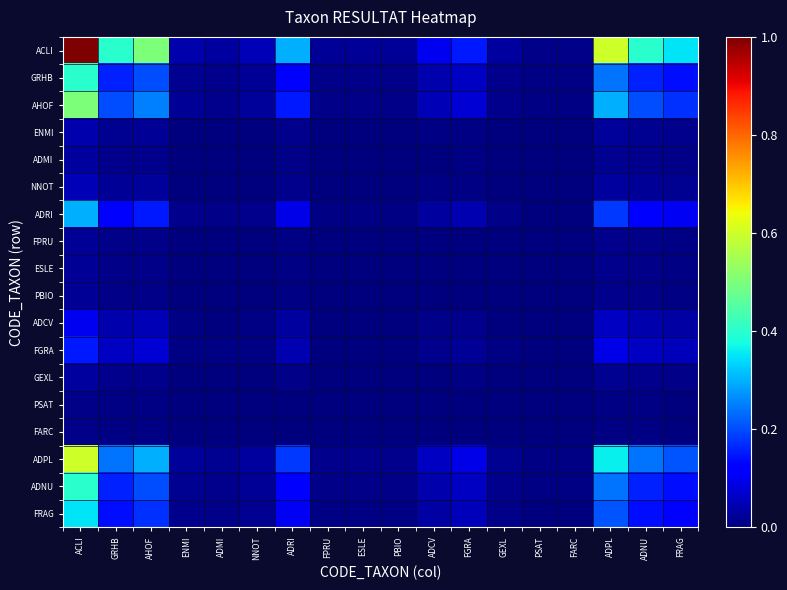

Reading left to right, list all the values displayed in this chart.

ACLI: ACLI=1.0	GRHB=0.4	AHOF=0.5	ENMI=0.0	ADMI=0.0	NNOT=0.1	ADRI=0.3	FPRU=0.0	ESLE=0.0	PBIO=0.0	ADCV=0.1	FGRA=0.1	GEXL=0.0	PSAT=0.0	FARC=0.0	ADPL=0.6	ADNU=0.4	FRAG=0.3
GRHB: ACLI=0.4	GRHB=0.2	AHOF=0.2	ENMI=0.0	ADMI=0.0	NNOT=0.0	ADRI=0.1	FPRU=0.0	ESLE=0.0	PBIO=0.0	ADCV=0.0	FGRA=0.1	GEXL=0.0	PSAT=0.0	FARC=0.0	ADPL=0.2	ADNU=0.2	FRAG=0.1
AHOF: ACLI=0.5	GRHB=0.2	AHOF=0.2	ENMI=0.0	ADMI=0.0	NNOT=0.0	ADRI=0.1	FPRU=0.0	ESLE=0.0	PBIO=0.0	ADCV=0.1	FGRA=0.1	GEXL=0.0	PSAT=0.0	FARC=0.0	ADPL=0.3	ADNU=0.2	FRAG=0.2
ENMI: ACLI=0.0	GRHB=0.0	AHOF=0.0	ENMI=0.0	ADMI=0.0	NNOT=0.0	ADRI=0.0	FPRU=0.0	ESLE=0.0	PBIO=0.0	ADCV=0.0	FGRA=0.0	GEXL=0.0	PSAT=0.0	FARC=0.0	ADPL=0.0	ADNU=0.0	FRAG=0.0
ADMI: ACLI=0.0	GRHB=0.0	AHOF=0.0	ENMI=0.0	ADMI=0.0	NNOT=0.0	ADRI=0.0	FPRU=0.0	ESLE=0.0	PBIO=0.0	ADCV=0.0	FGRA=0.0	GEXL=0.0	PSAT=0.0	FARC=0.0	ADPL=0.0	ADNU=0.0	FRAG=0.0
NNOT: ACLI=0.1	GRHB=0.0	AHOF=0.0	ENMI=0.0	ADMI=0.0	NNOT=0.0	ADRI=0.0	FPRU=0.0	ESLE=0.0	PBIO=0.0	ADCV=0.0	FGRA=0.0	GEXL=0.0	PSAT=0.0	FARC=0.0	ADPL=0.0	ADNU=0.0	FRAG=0.0
ADRI: ACLI=0.3	GRHB=0.1	AHOF=0.1	ENMI=0.0	ADMI=0.0	NNOT=0.0	ADRI=0.1	FPRU=0.0	ESLE=0.0	PBIO=0.0	ADCV=0.0	FGRA=0.0	GEXL=0.0	PSAT=0.0	FARC=0.0	ADPL=0.2	ADNU=0.1	FRAG=0.1
FPRU: ACLI=0.0	GRHB=0.0	AHOF=0.0	ENMI=0.0	ADMI=0.0	NNOT=0.0	ADRI=0.0	FPRU=0.0	ESLE=0.0	PBIO=0.0	ADCV=0.0	FGRA=0.0	GEXL=0.0	PSAT=0.0	FARC=0.0	ADPL=0.0	ADNU=0.0	FRAG=0.0
ESLE: ACLI=0.0	GRHB=0.0	AHOF=0.0	ENMI=0.0	ADMI=0.0	NNOT=0.0	ADRI=0.0	FPRU=0.0	ESLE=0.0	PBIO=0.0	ADCV=0.0	FGRA=0.0	GEXL=0.0	PSAT=0.0	FARC=0.0	ADPL=0.0	ADNU=0.0	FRAG=0.0
PBIO: ACLI=0.0	GRHB=0.0	AHOF=0.0	ENMI=0.0	ADMI=0.0	NNOT=0.0	ADRI=0.0	FPRU=0.0	ESLE=0.0	PBIO=0.0	ADCV=0.0	FGRA=0.0	GEXL=0.0	PSAT=0.0	FARC=0.0	ADPL=0.0	ADNU=0.0	FRAG=0.0
ADCV: ACLI=0.1	GRHB=0.0	AHOF=0.1	ENMI=0.0	ADMI=0.0	NNOT=0.0	ADRI=0.0	FPRU=0.0	ESLE=0.0	PBIO=0.0	ADCV=0.0	FGRA=0.0	GEXL=0.0	PSAT=0.0	FARC=0.0	ADPL=0.1	ADNU=0.0	FRAG=0.0
FGRA: ACLI=0.1	GRHB=0.1	AHOF=0.1	ENMI=0.0	ADMI=0.0	NNOT=0.0	ADRI=0.0	FPRU=0.0	ESLE=0.0	PBIO=0.0	ADCV=0.0	FGRA=0.0	GEXL=0.0	PSAT=0.0	FARC=0.0	ADPL=0.1	ADNU=0.1	FRAG=0.1
GEXL: ACLI=0.0	GRHB=0.0	AHOF=0.0	ENMI=0.0	ADMI=0.0	NNOT=0.0	ADRI=0.0	FPRU=0.0	ESLE=0.0	PBIO=0.0	ADCV=0.0	FGRA=0.0	GEXL=0.0	PSAT=0.0	FARC=0.0	ADPL=0.0	ADNU=0.0	FRAG=0.0
PSAT: ACLI=0.0	GRHB=0.0	AHOF=0.0	ENMI=0.0	ADMI=0.0	NNOT=0.0	ADRI=0.0	FPRU=0.0	ESLE=0.0	PBIO=0.0	ADCV=0.0	FGRA=0.0	GEXL=0.0	PSAT=0.0	FARC=0.0	ADPL=0.0	ADNU=0.0	FRAG=0.0
FARC: ACLI=0.0	GRHB=0.0	AHOF=0.0	ENMI=0.0	ADMI=0.0	NNOT=0.0	ADRI=0.0	FPRU=0.0	ESLE=0.0	PBIO=0.0	ADCV=0.0	FGRA=0.0	GEXL=0.0	PSAT=0.0	FARC=0.0	ADPL=0.0	ADNU=0.0	FRAG=0.0
ADPL: ACLI=0.6	GRHB=0.2	AHOF=0.3	ENMI=0.0	ADMI=0.0	NNOT=0.0	ADRI=0.2	FPRU=0.0	ESLE=0.0	PBIO=0.0	ADCV=0.1	FGRA=0.1	GEXL=0.0	PSAT=0.0	FARC=0.0	ADPL=0.4	ADNU=0.2	FRAG=0.2
ADNU: ACLI=0.4	GRHB=0.2	AHOF=0.2	ENMI=0.0	ADMI=0.0	NNOT=0.0	ADRI=0.1	FPRU=0.0	ESLE=0.0	PBIO=0.0	ADCV=0.0	FGRA=0.1	GEXL=0.0	PSAT=0.0	FARC=0.0	ADPL=0.2	ADNU=0.2	FRAG=0.1
FRAG: ACLI=0.3	GRHB=0.1	AHOF=0.2	ENMI=0.0	ADMI=0.0	NNOT=0.0	ADRI=0.1	FPRU=0.0	ESLE=0.0	PBIO=0.0	ADCV=0.0	FGRA=0.1	GEXL=0.0	PSAT=0.0	FARC=0.0	ADPL=0.2	ADNU=0.1	FRAG=0.1